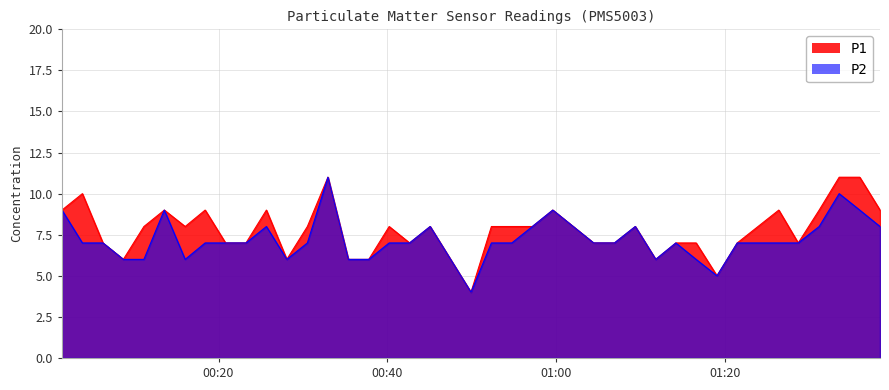

True or false: P1 has more than 0 points higher than both neighbors.

True